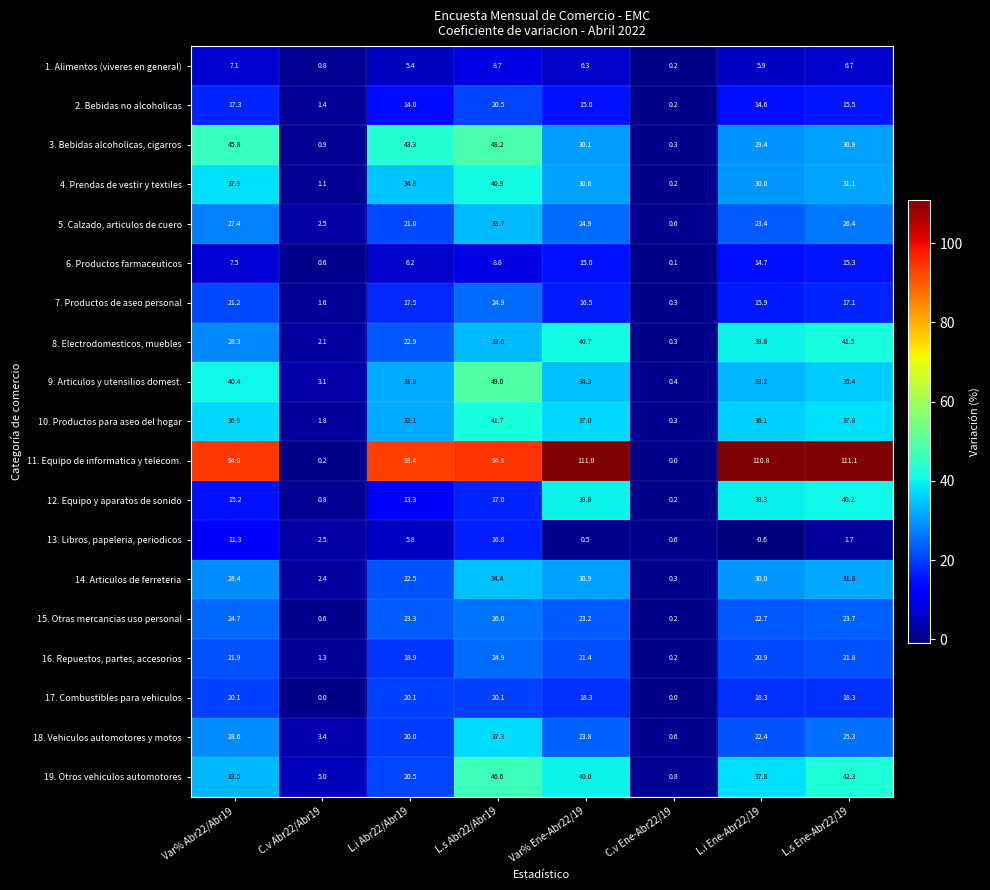

How many categories are shown in the chart?

8